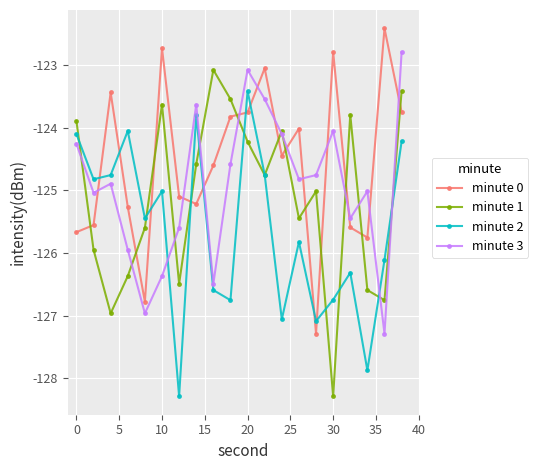

List the series in order of their overall mean, highest first.

minute 0, minute 3, minute 1, minute 2